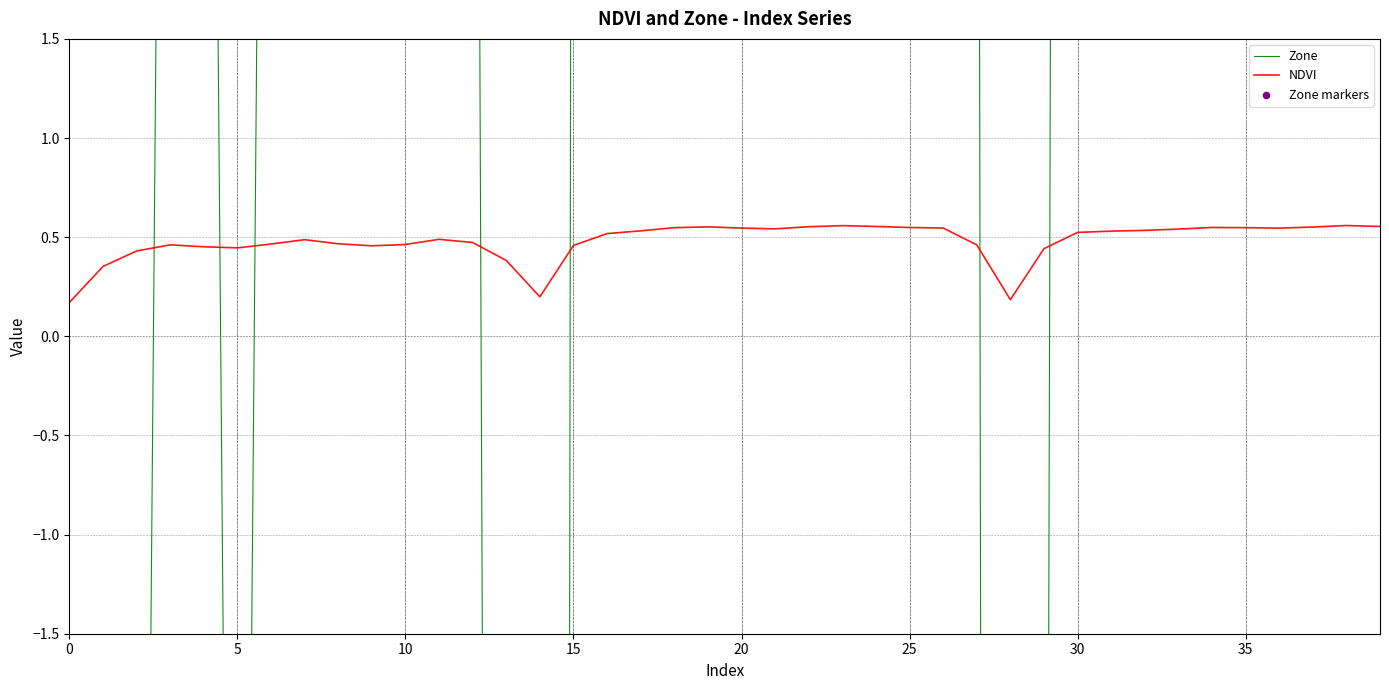

At how many categories does at least one series exceed 10?

23